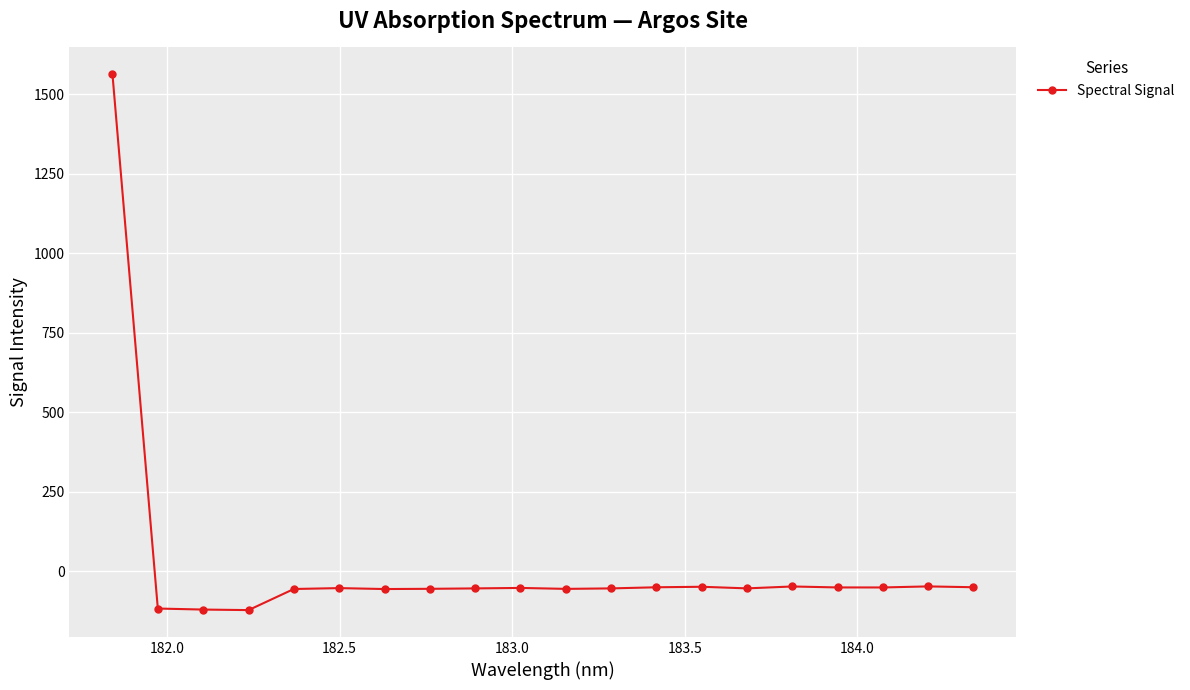

What is the maximum value shown in the chart?

1563.0